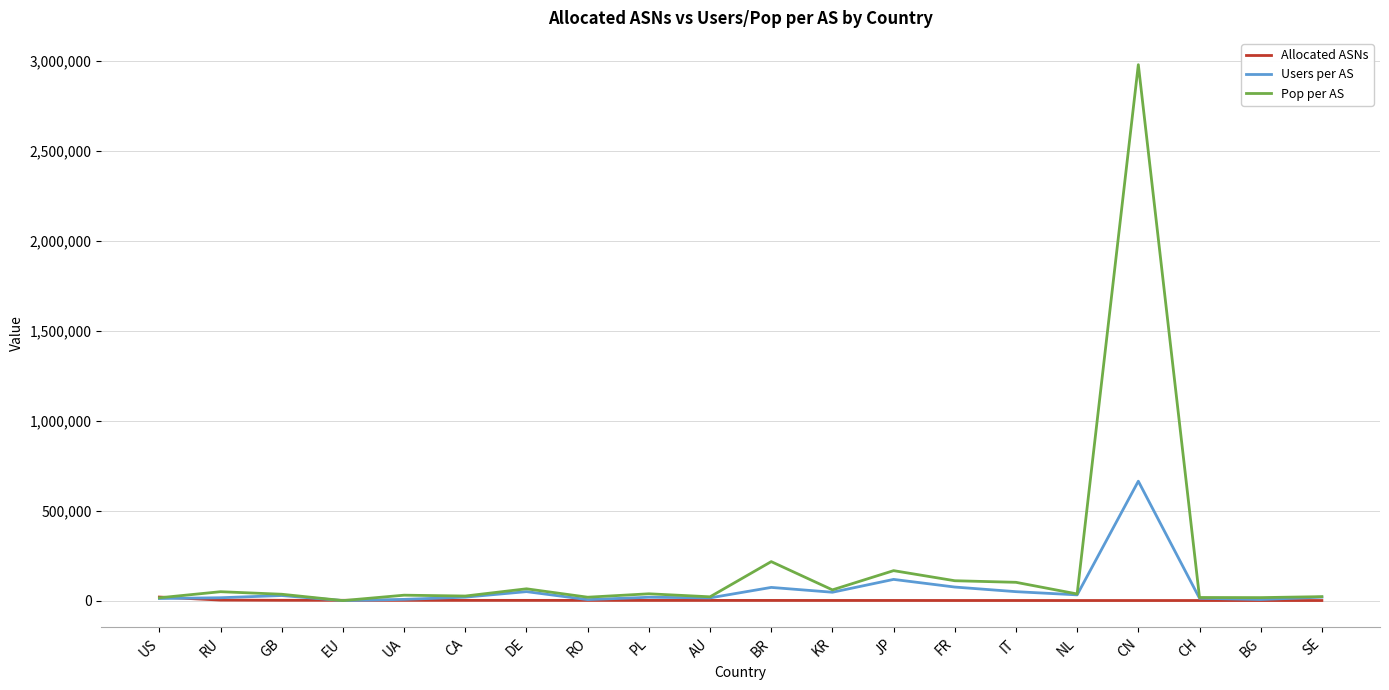

What value does the Users per AS series have at CA, to the nearest 50?

19100